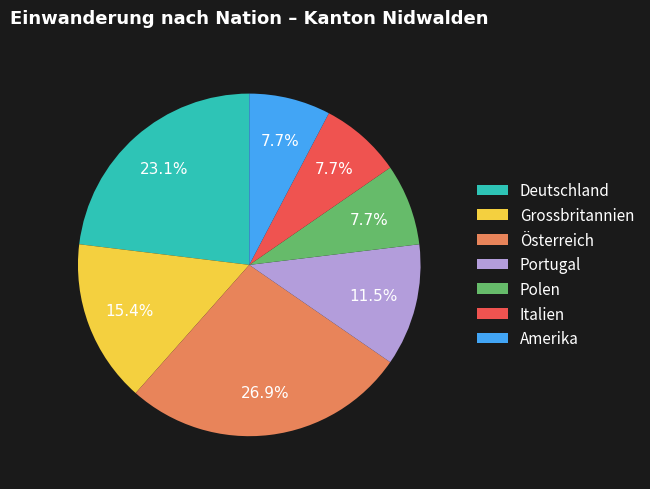

What is the largest slice in the pie chart?

Österreich